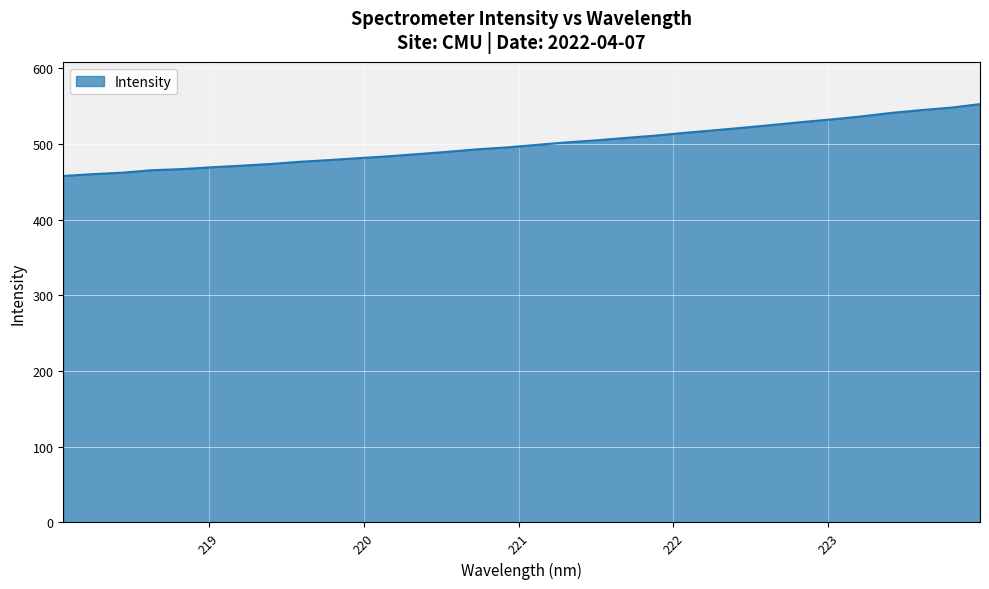

What is the difference between the maximum and minimum values?

94.9